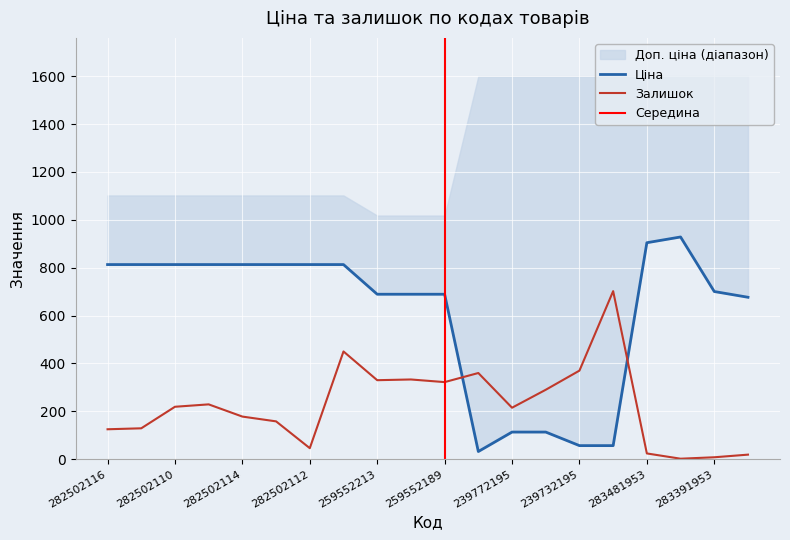

Reading left to right, transcribe all the data shown in this chart.

Ціна: 813.0	813.0	813.0	813.0	813.0	813.0	813.0	813.0	689.1	689.1	689.1	32.0	113.3	113.3	56.7	56.7	904.3	928.3	700.4	676.4
Залишок: 125.0	129.0	219.0	229.0	178.0	158.0	46.0	450.0	330.0	333.0	322.0	360.0	215.0	290.0	370.0	702.0	24.0	2.0	8.0	19.0